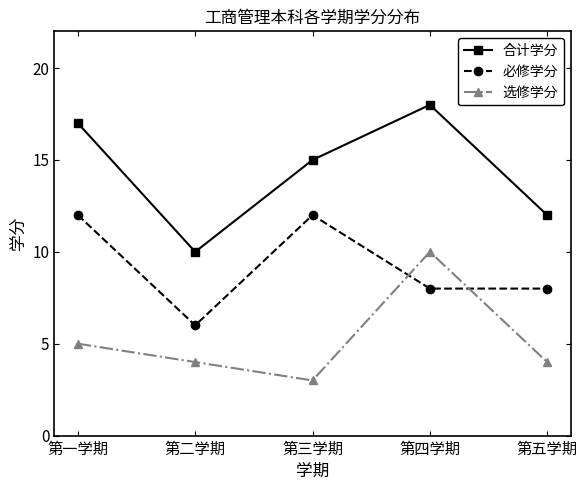

What is the minimum value shown in the chart?

3